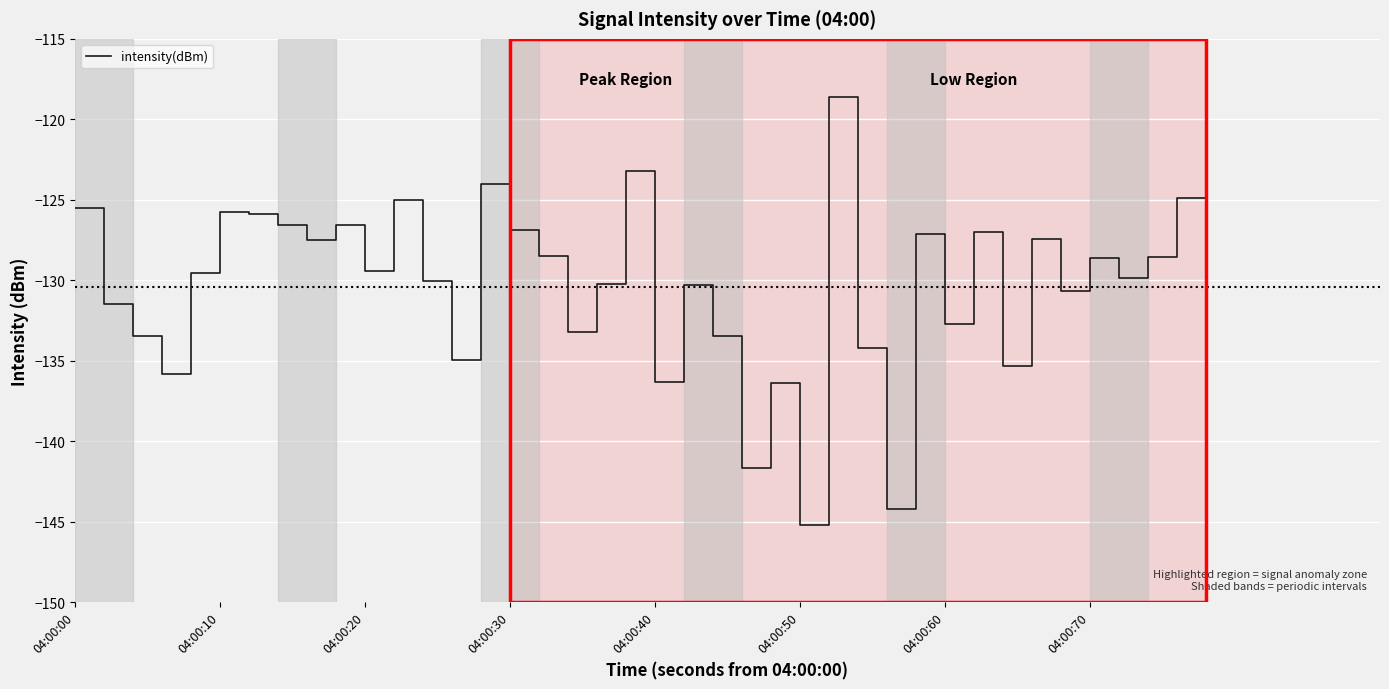

What is the maximum value shown in the chart?

-118.6